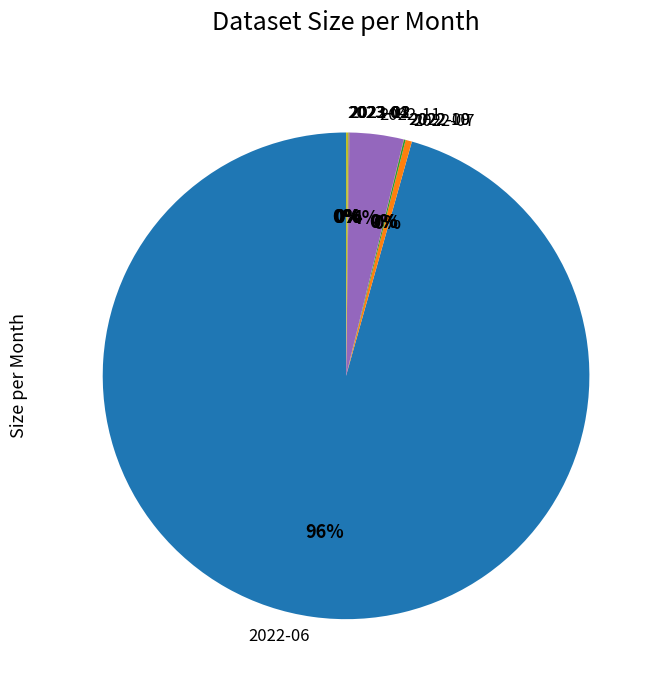

To the nearest percent, what is the combined percentage of 2022-07 and 2022-06?

96%